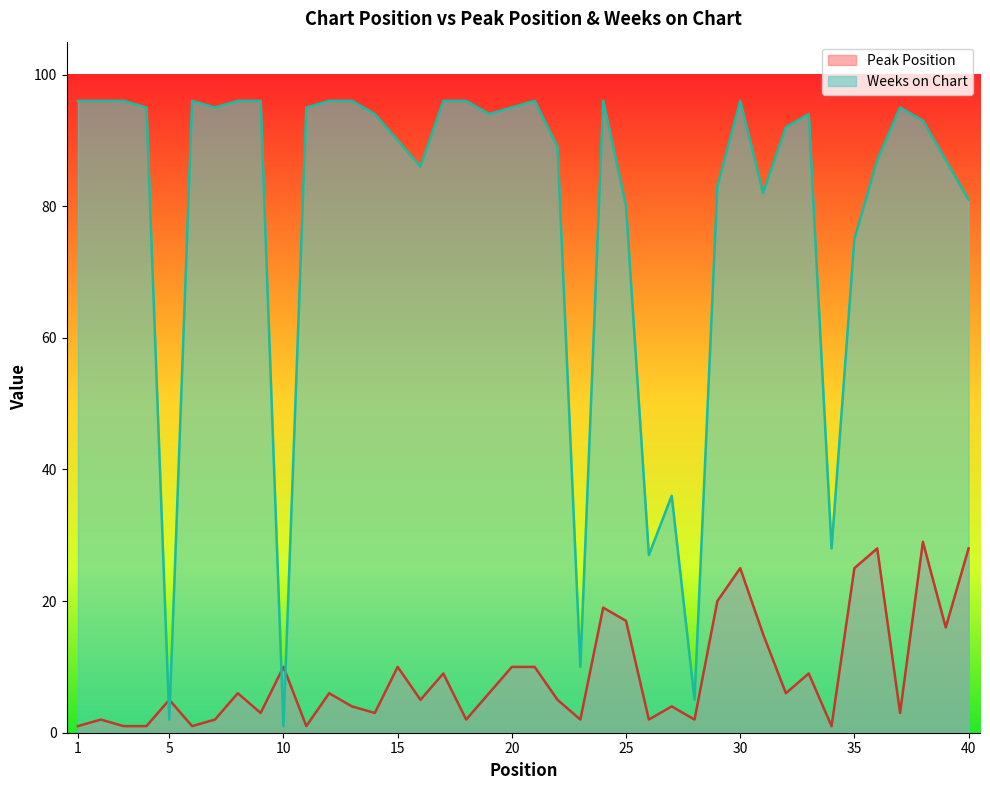

Reading left to right, transcribe all the data shown in this chart.

Peak Position: 1	2	1	1	5	1	2	6	3	10	1	6	4	3	10	5	9	2	6	10	10	5	2	19	17	2	4	2	20	25	15	6	9	1	25	28	3	29	16	28
Weeks on Chart: 96	96	96	95	2	96	95	96	96	1	95	96	96	94	90	86	96	96	94	95	96	89	10	96	80	27	36	5	83	96	82	92	94	28	75	87	95	93	87	81